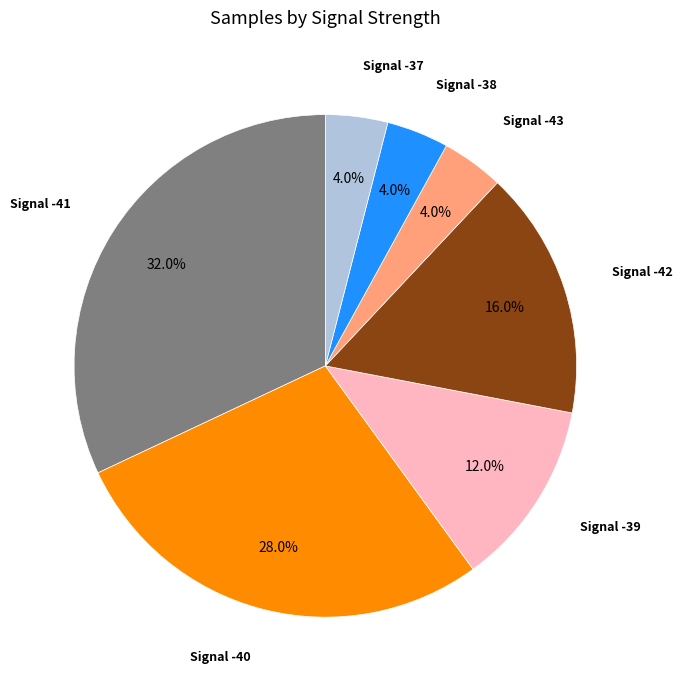

Which category has the biggest portion of the pie?

Signal -41